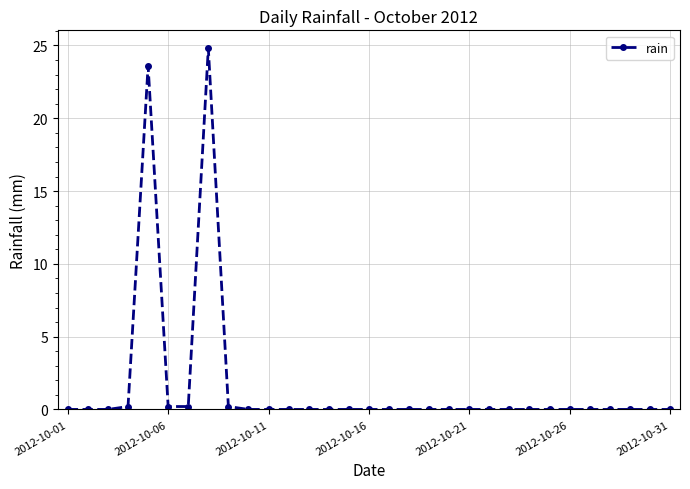

What is the greatest value displayed?

24.8